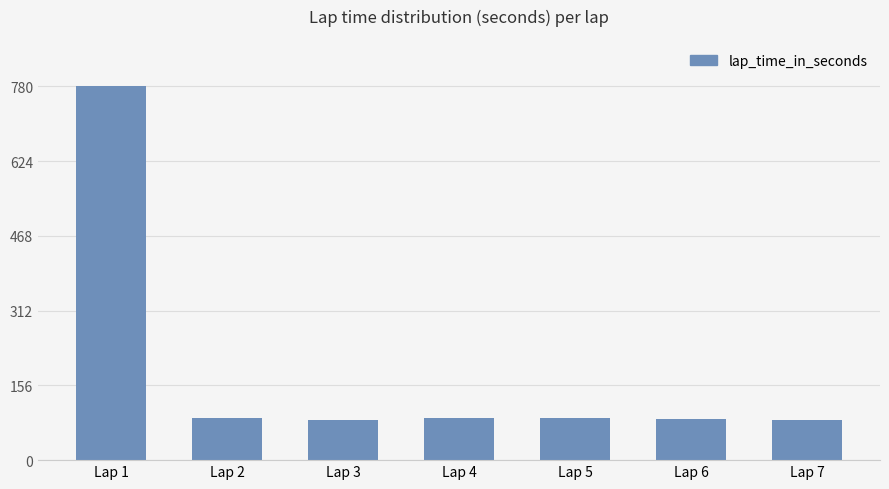

The value at Lap 1 is 780.7. True or false?

True